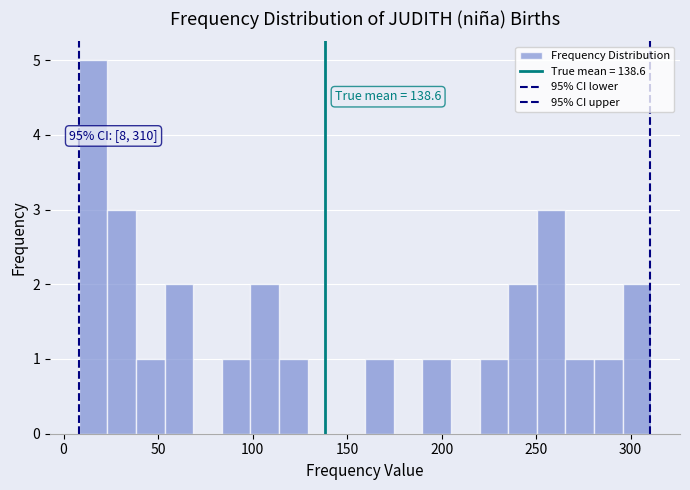

Read against the x-axis, roughly where is the centre of the tallest bar?

15